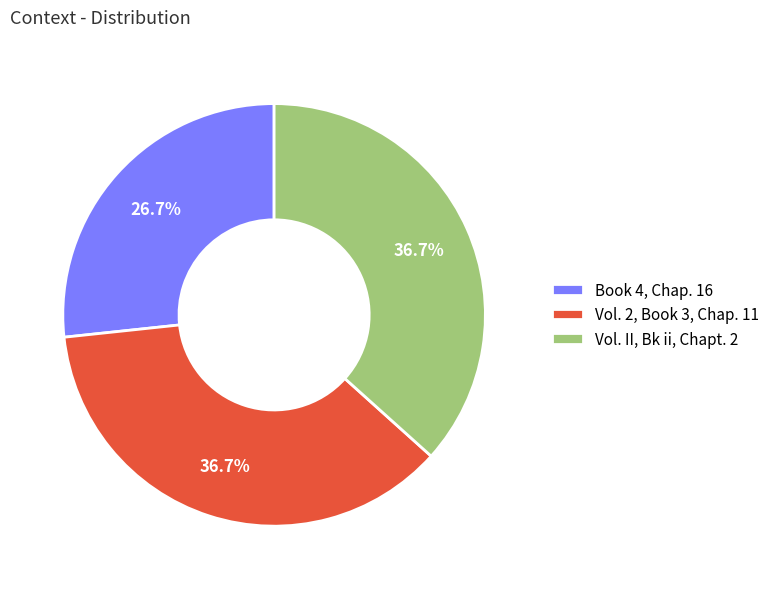

Which category has the smallest portion of the pie?

Book 4, Chap. 16